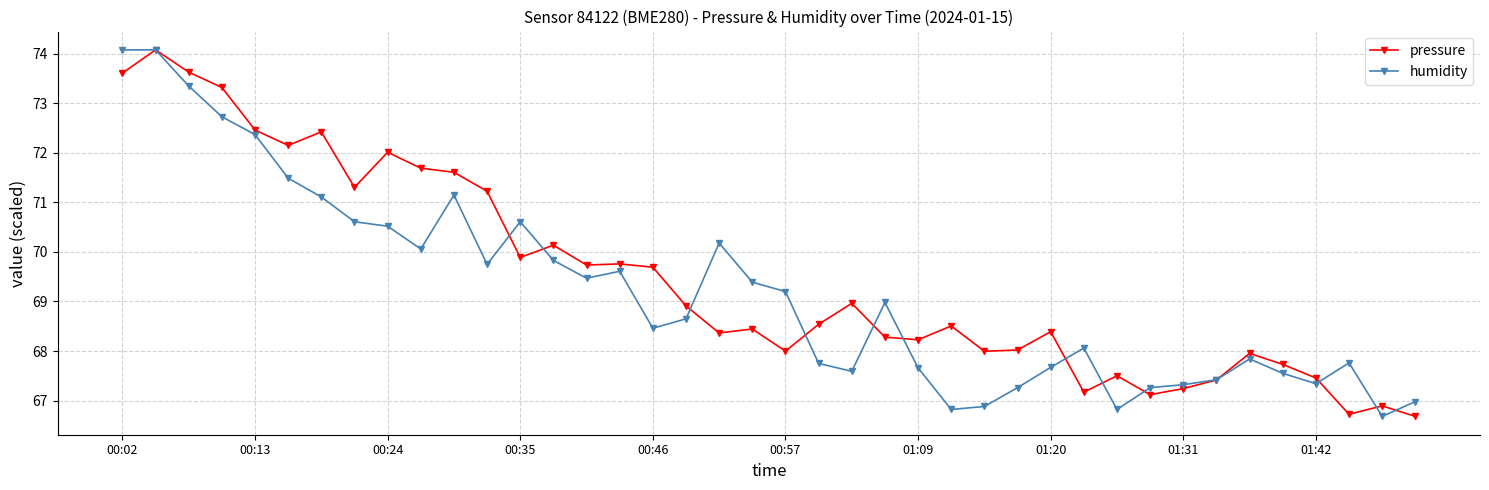

Rank the series by their average value, from lowest to highest.

humidity, pressure